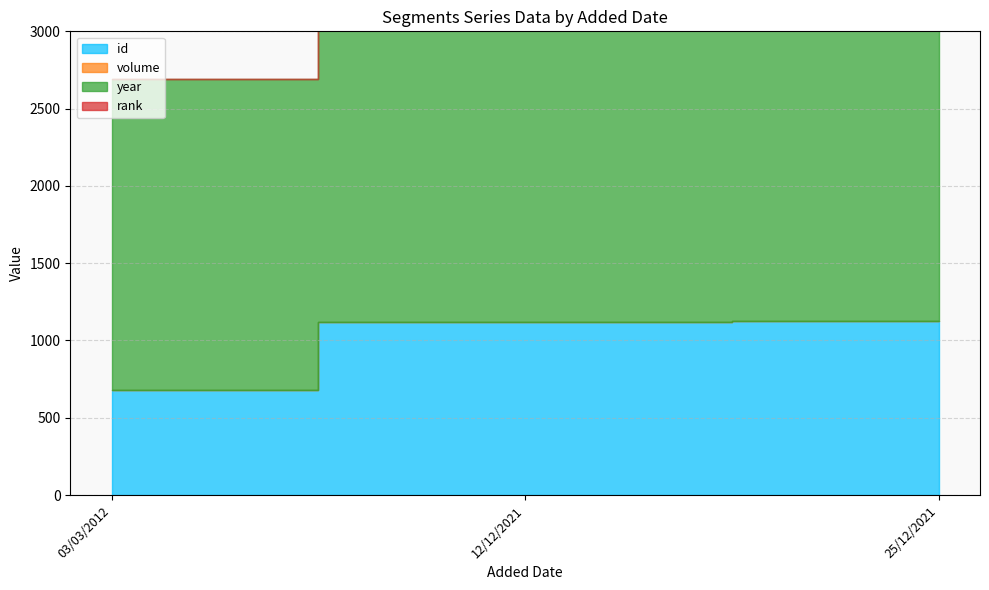

List the labels in order of year value, smallest first.

03/03/2012, 12/12/2021, 25/12/2021